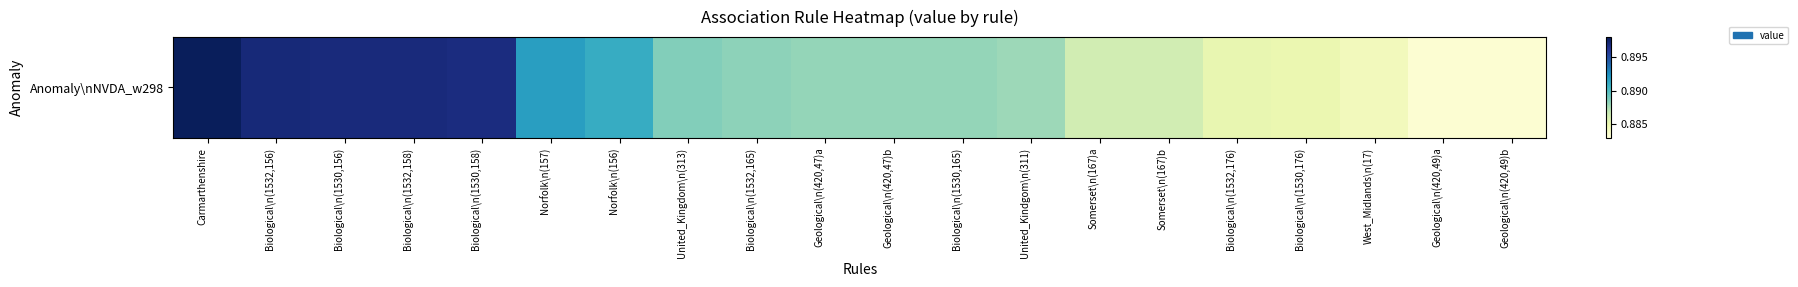

List the labels in order of value, largest first.

Carmarthenshire, Biological\n(1532,156), Biological\n(1530,156), Biological\n(1532,158), Biological\n(1530,158), Norfolk\n(157), Norfolk\n(156), United_Kingdom\n(313), Biological\n(1532,165), Geological\n(420,47)a, Geological\n(420,47)b, Biological\n(1530,165), United_Kindgom\n(311), Somerset\n(167)a, Somerset\n(167)b, Biological\n(1532,176), Biological\n(1530,176), West_Midlands\n(17), Geological\n(420,49)a, Geological\n(420,49)b